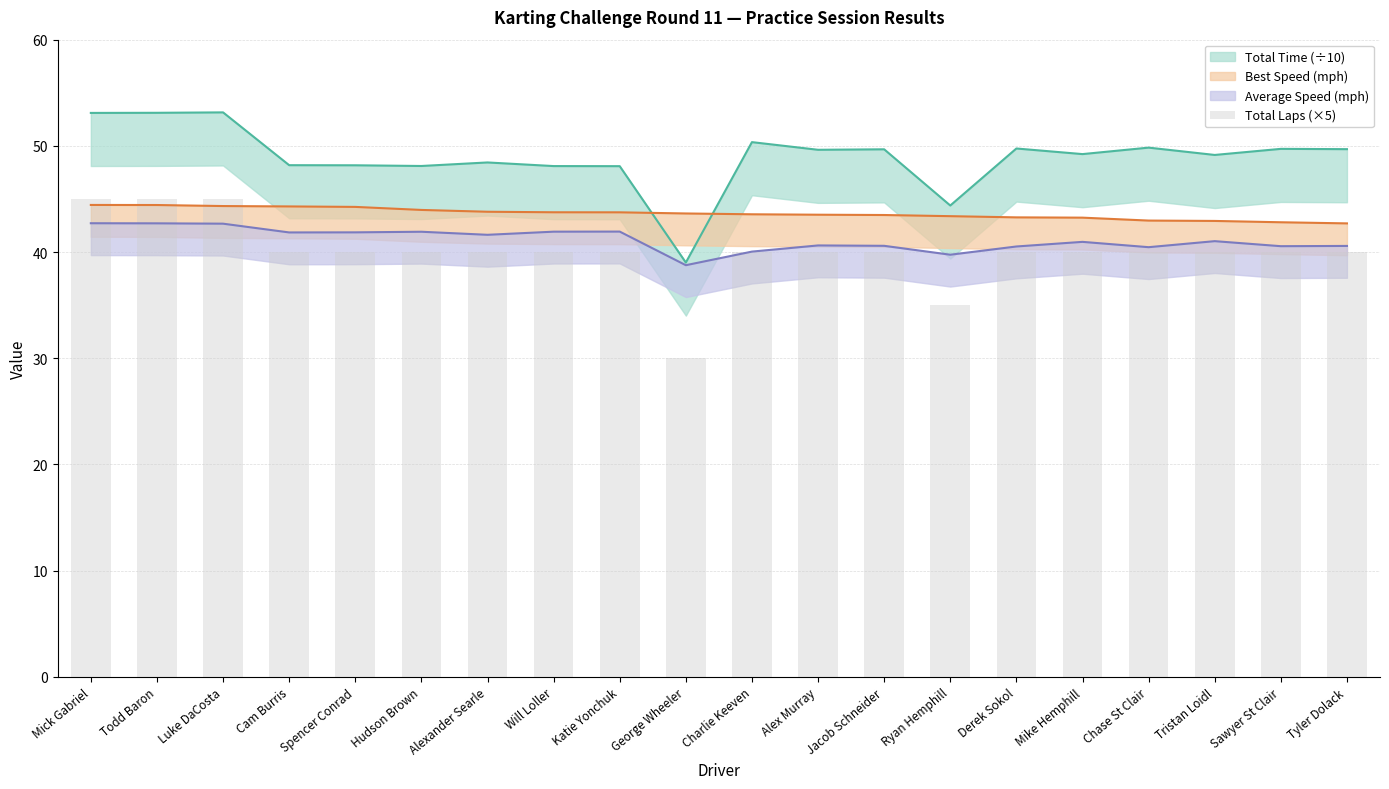

Which label corresponds to the smallest value in the chart?

George Wheeler